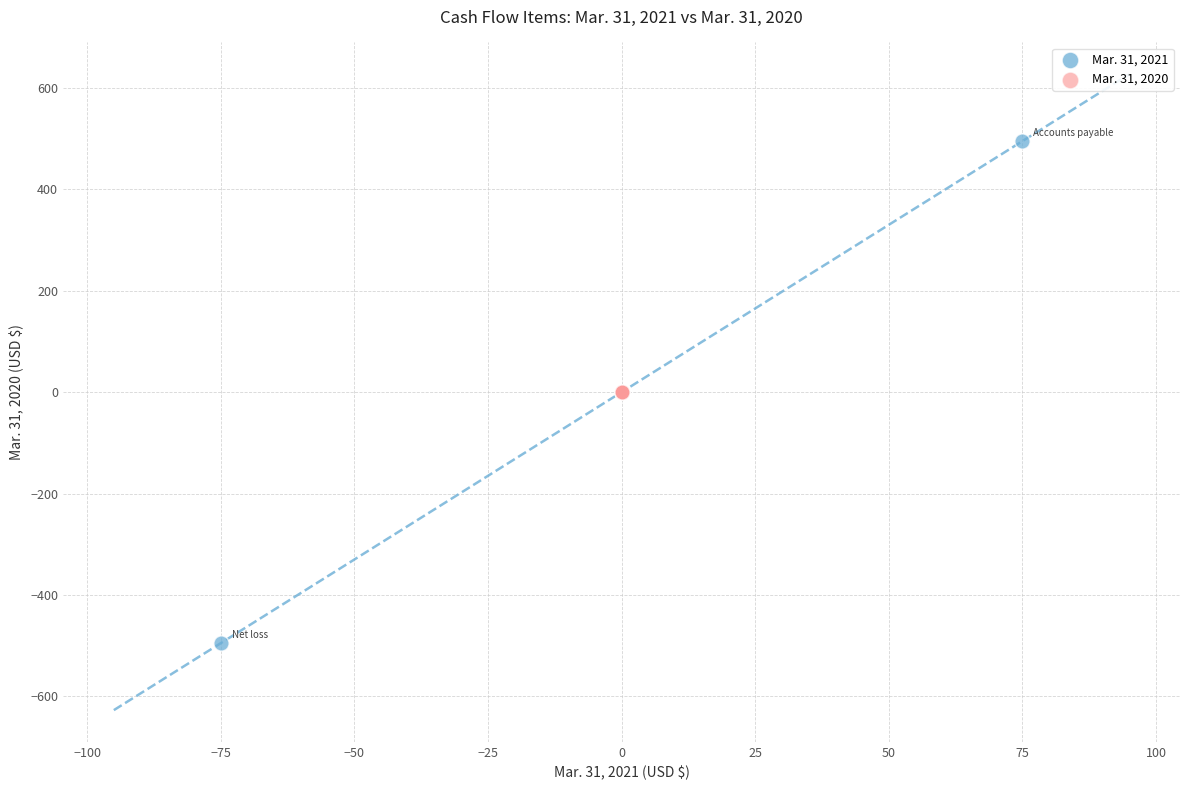

Which series contains the lowest Y value?

Mar. 31, 2021